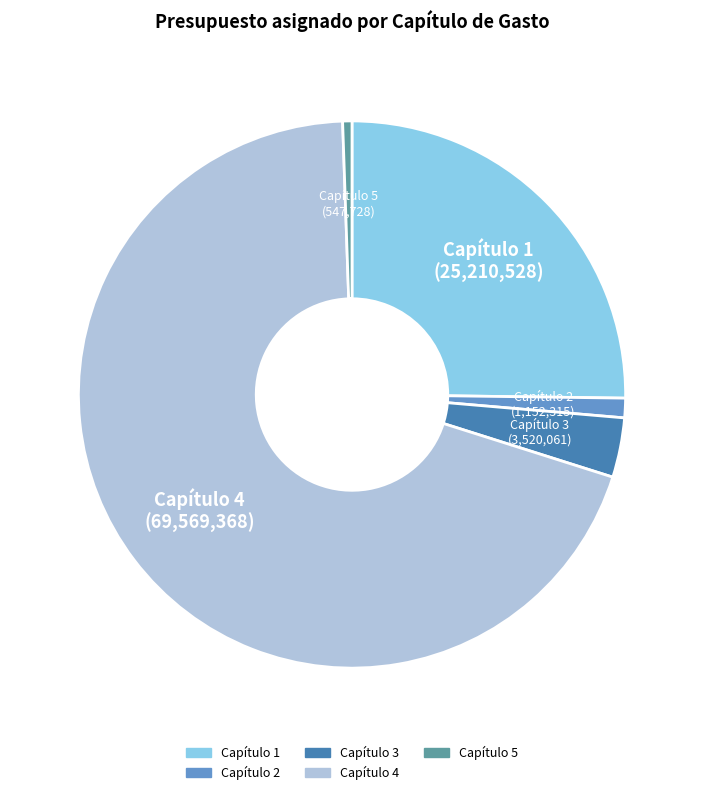

Count the number of slices in the pie.

5